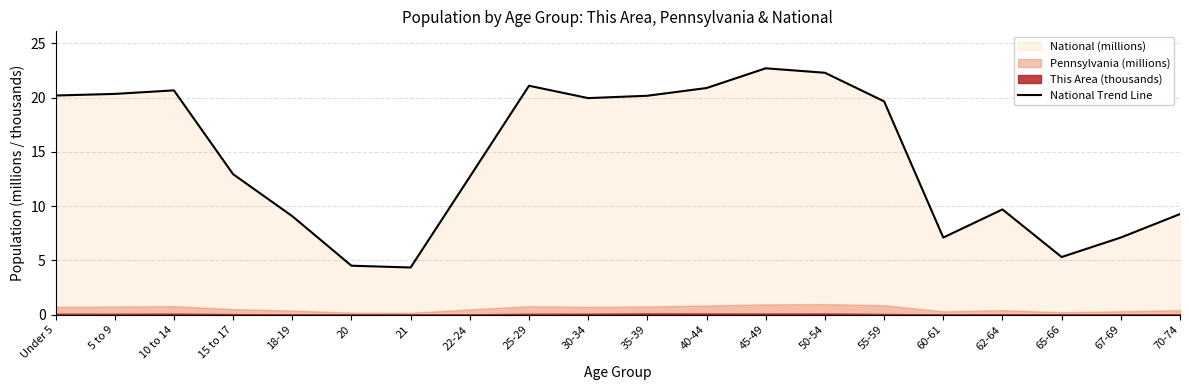

The chart shows a value of 10.3 at 55-59. True or false?

False